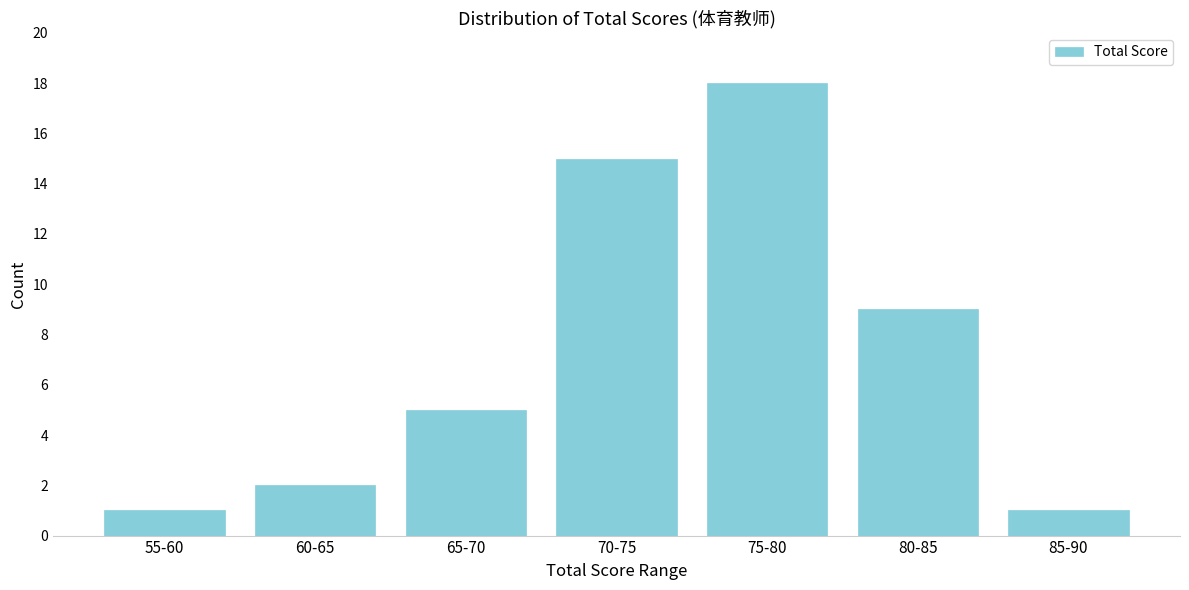

Reading left to right, transcribe all the data shown in this chart.

55-60=1	60-65=2	65-70=5	70-75=15	75-80=18	80-85=9	85-90=1